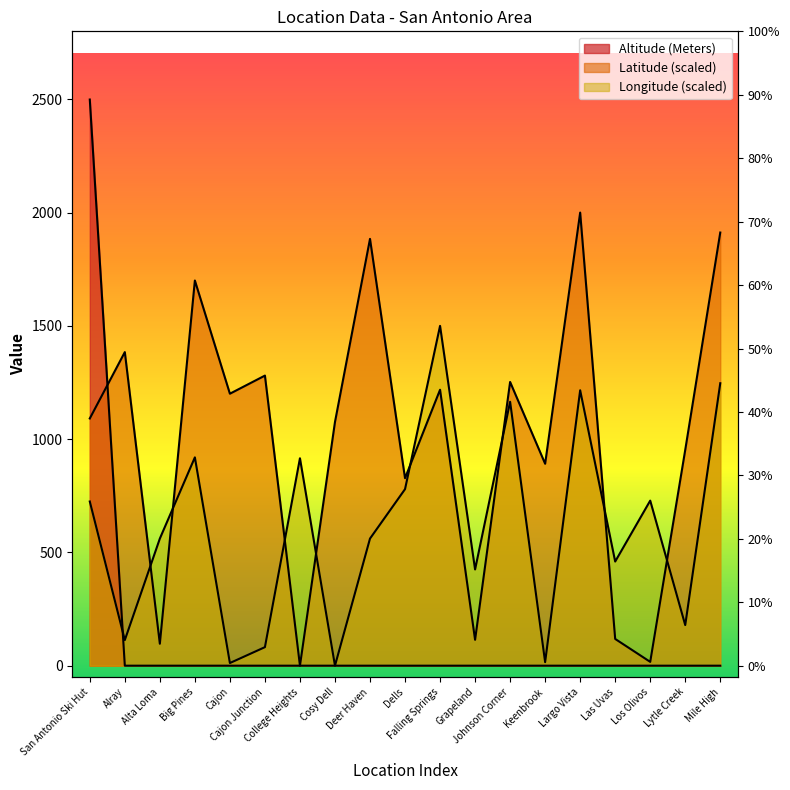

How many series are shown in this chart?

3